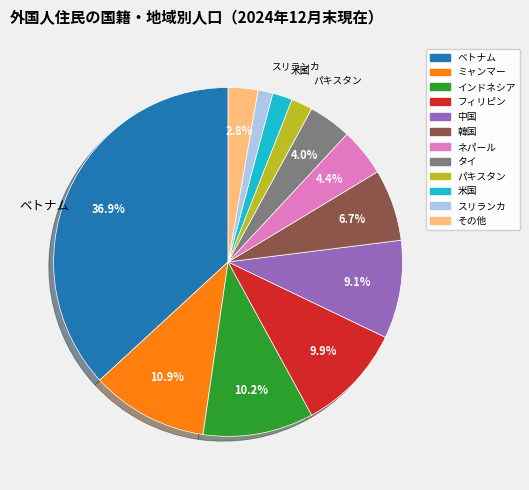

What percentage is NOT represented by ネパール?

95.6%